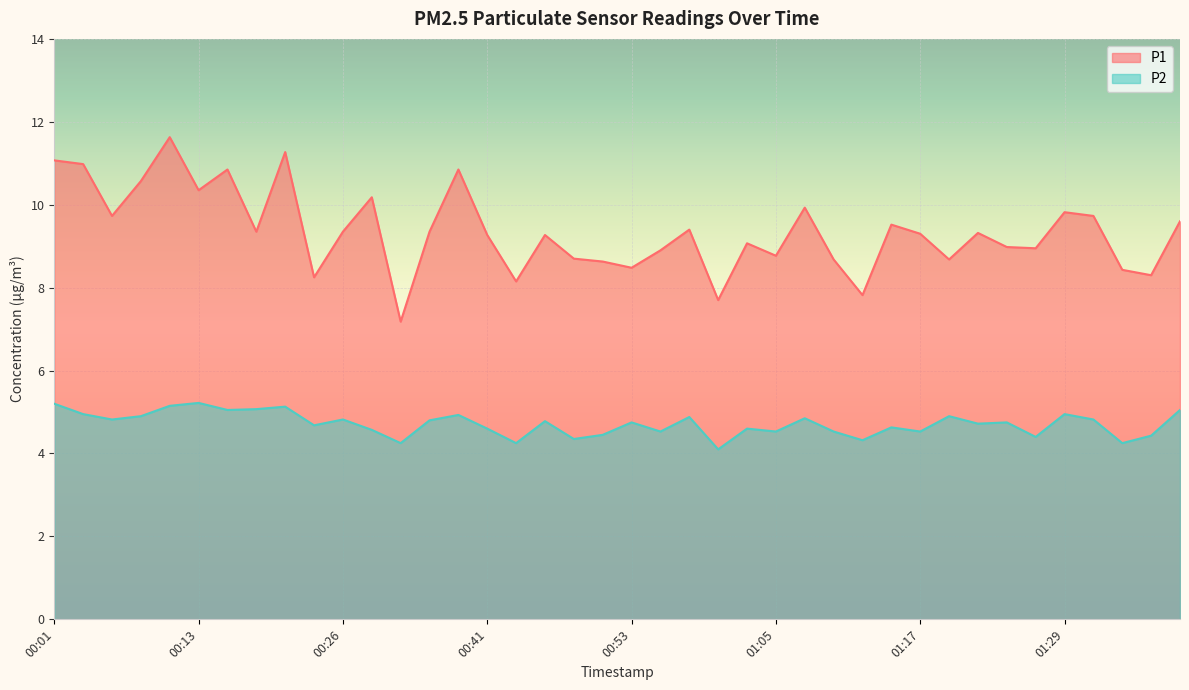

Reading left to right, what are all the values shown in this chart?

P1: 11.1	11.0	9.7	10.6	11.6	10.3	10.8	9.3	11.3	8.2	9.3	10.2	7.2	9.3	10.8	9.3	8.2	9.3	8.7	8.6	8.5	8.9	9.4	7.7	9.1	8.8	9.9	8.7	7.8	9.5	9.3	8.7	9.3	9.0	8.9	9.8	9.7	8.4	8.3	9.6
P2: 5.2	5.0	4.8	4.9	5.2	5.2	5.0	5.1	5.1	4.7	4.8	4.6	4.2	4.8	4.9	4.6	4.2	4.8	4.3	4.5	4.8	4.5	4.9	4.1	4.6	4.5	4.8	4.5	4.3	4.6	4.5	4.9	4.7	4.8	4.4	5.0	4.8	4.2	4.4	5.0